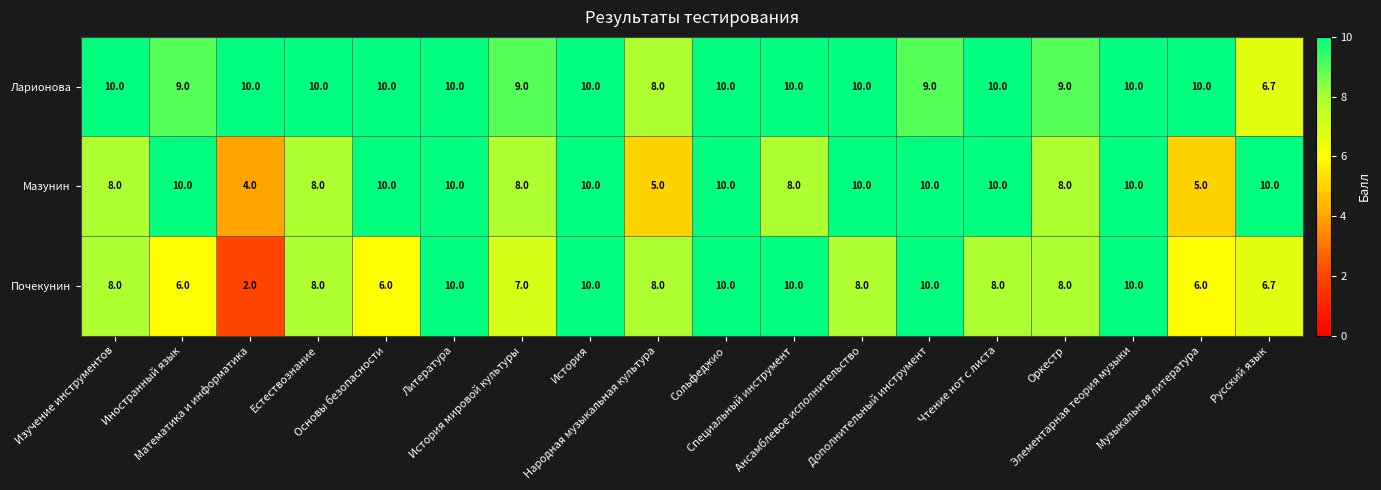

What is the maximum value shown in the chart?

10.0